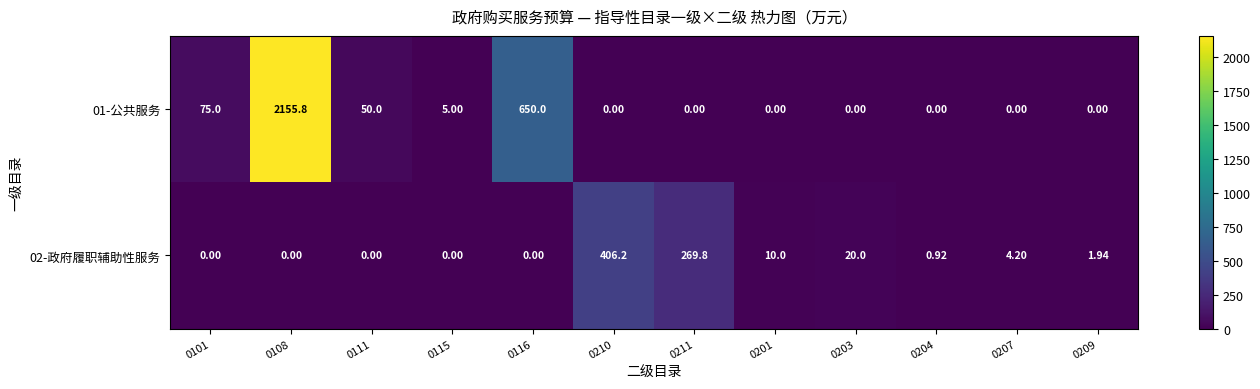

At which category is the sum across all series the highest?

0108